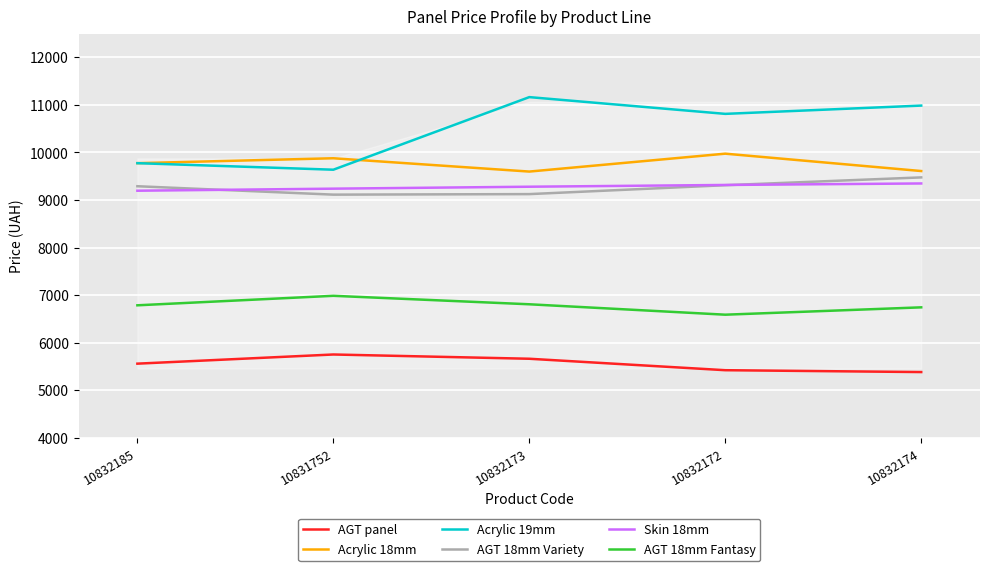

Reading left to right, extract all data points from this chart.

AGT panel: 10832185=5560.3	10831752=5753.1	10832173=5663.4	10832172=5422.8	10832174=5383.6
Acrylic 18mm: 10832185=9775.5	10831752=9878.6	10832173=9598.8	10832172=9975.2	10832174=9609.9
Acrylic 19mm: 10832185=9775.5	10831752=9637.9	10832173=11164.1	10832172=10812.0	10832174=10986.0
AGT 18mm Variety: 10832185=9290.5	10831752=9113.8	10832173=9124.9	10832172=9312.0	10832174=9476.2
Skin 18mm: 10832185=9196.3	10831752=9239.3	10832173=9280.3	10832172=9317.4	10832174=9348.8
AGT 18mm Fantasy: 10832185=6787.1	10831752=6986.9	10832173=6808.7	10832172=6589.8	10832174=6744.3